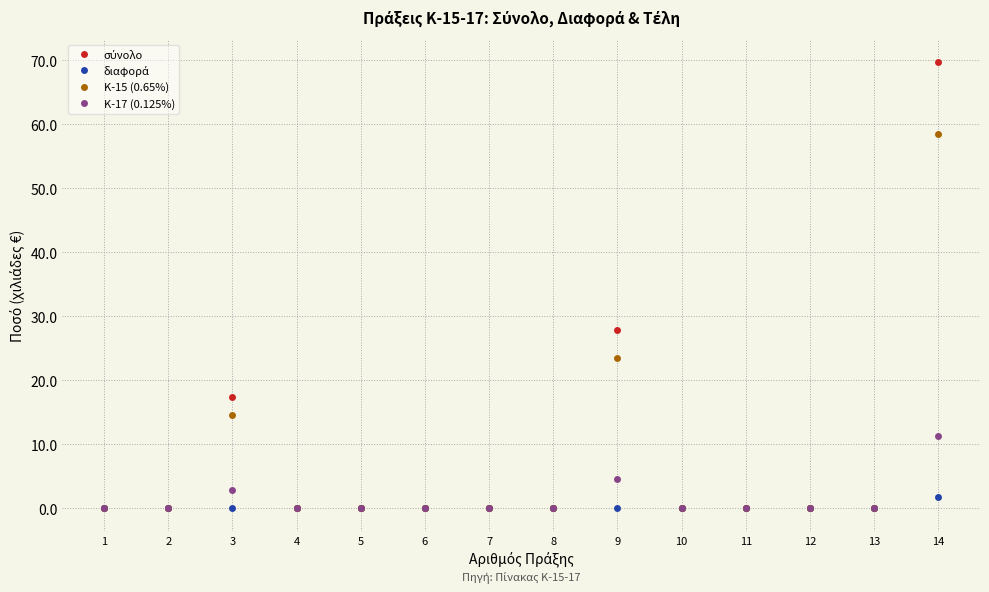

What is the average value of the K-17 (0.125%) series?

1.3